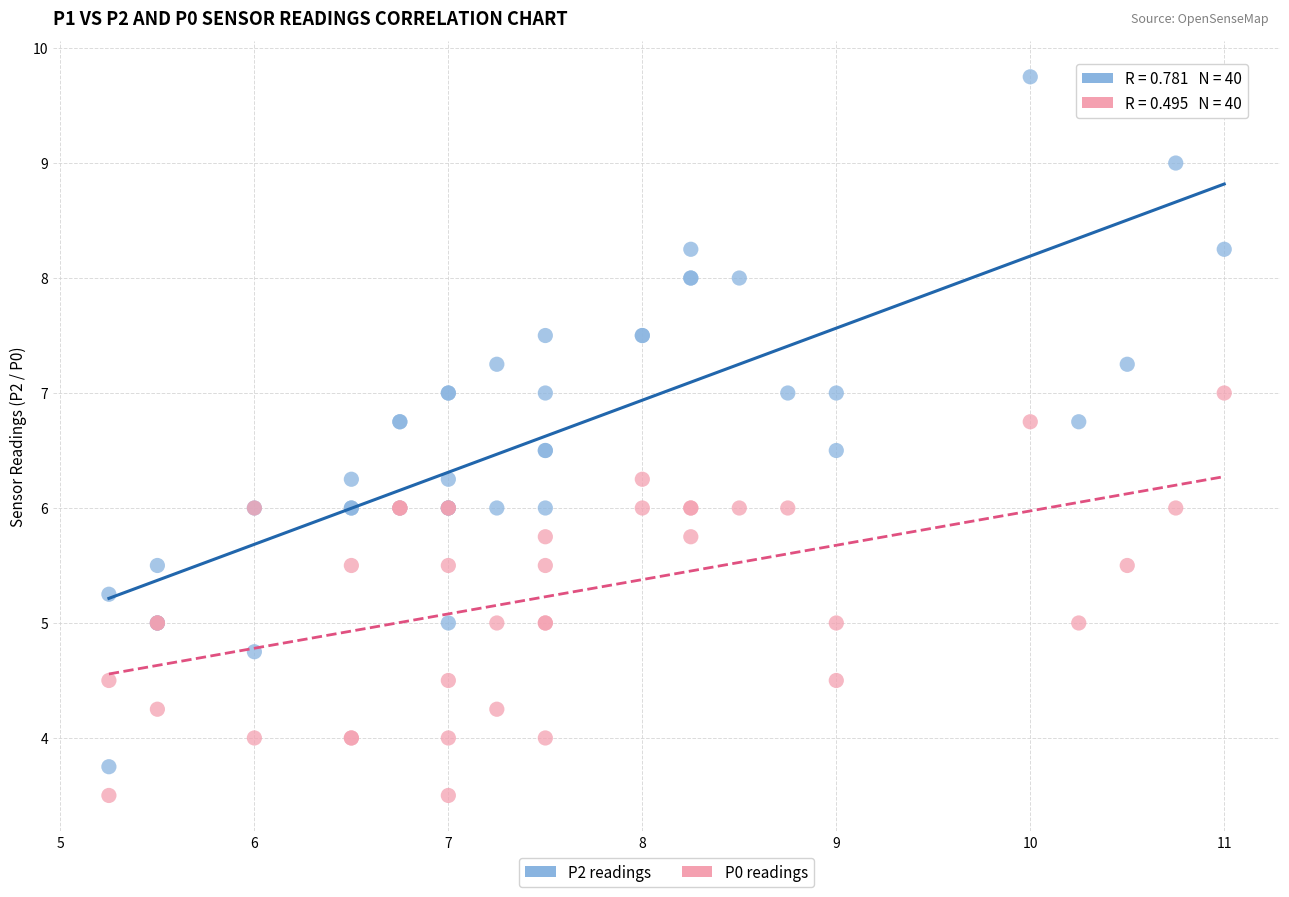

What is the X range (max minus min) for the scatter plot?

5.8